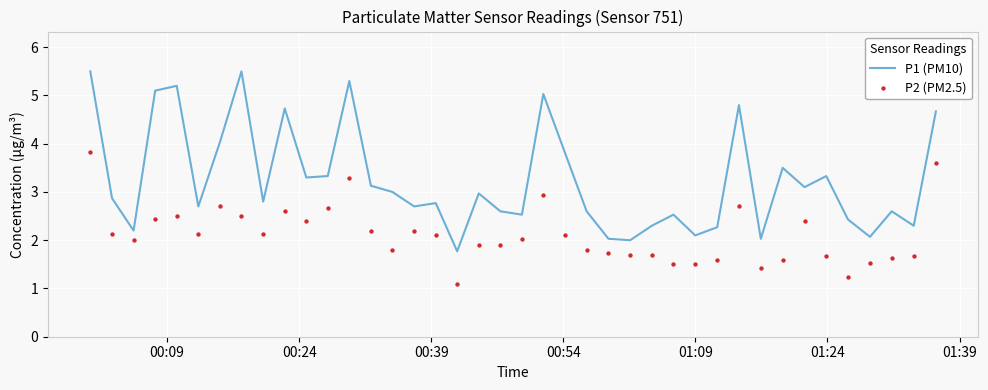

Is the value of P2 (PM2.5) at 19 greater than the value of P1 (PM10) at 14?

No